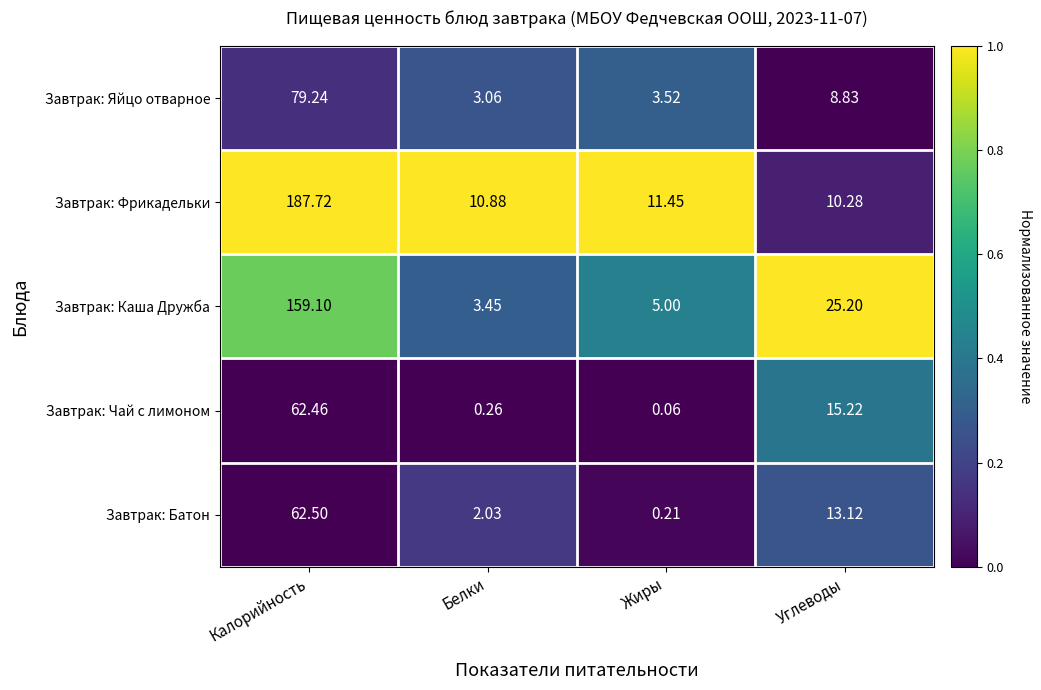

At which label is Завтрак: Чай с лимоном closest to 31?

Углеводы